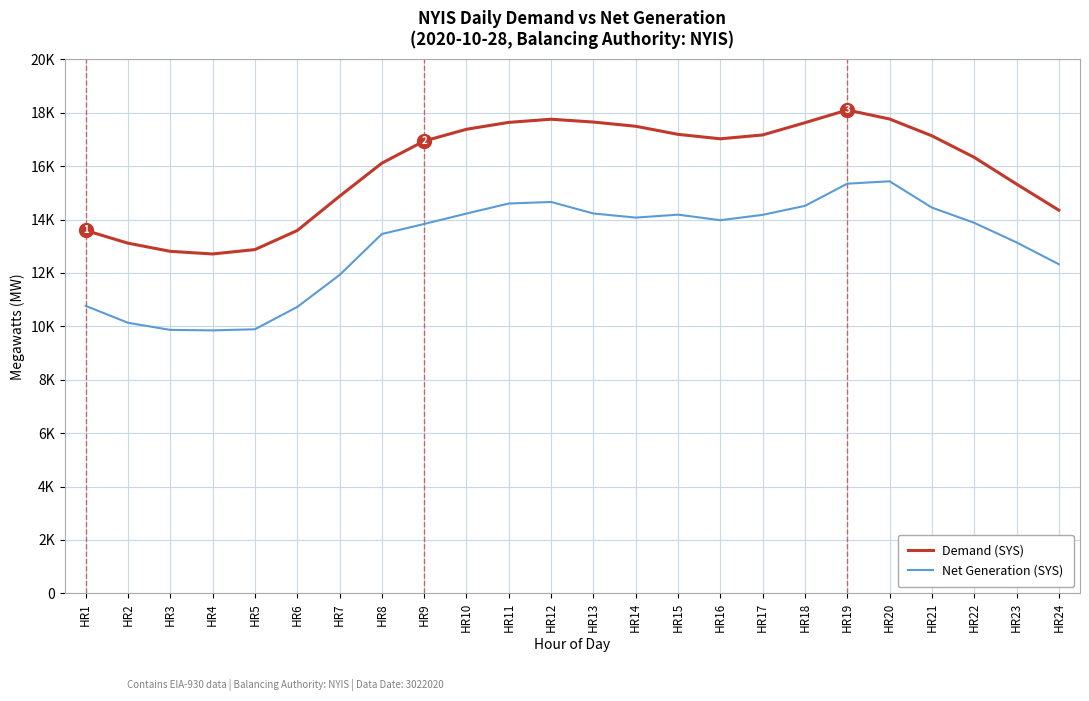

What are all the series names shown in the legend?

Demand (SYS), Net Generation (SYS)